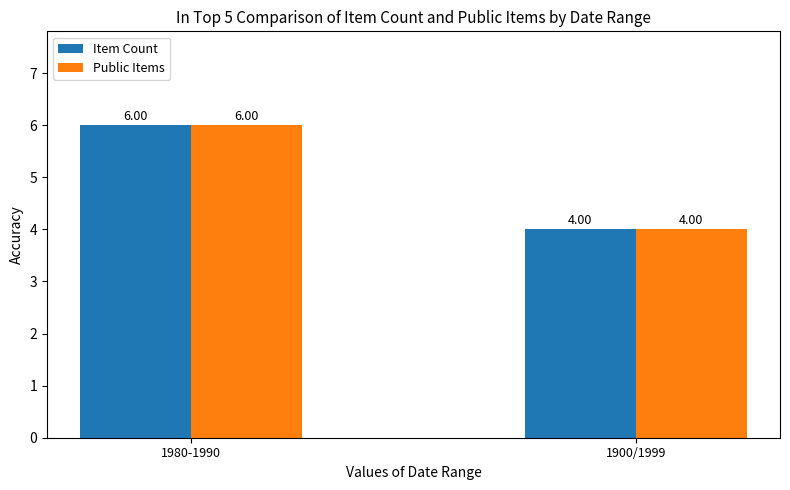

Is it true that Item Count equals 2 at 1900/1999?

False